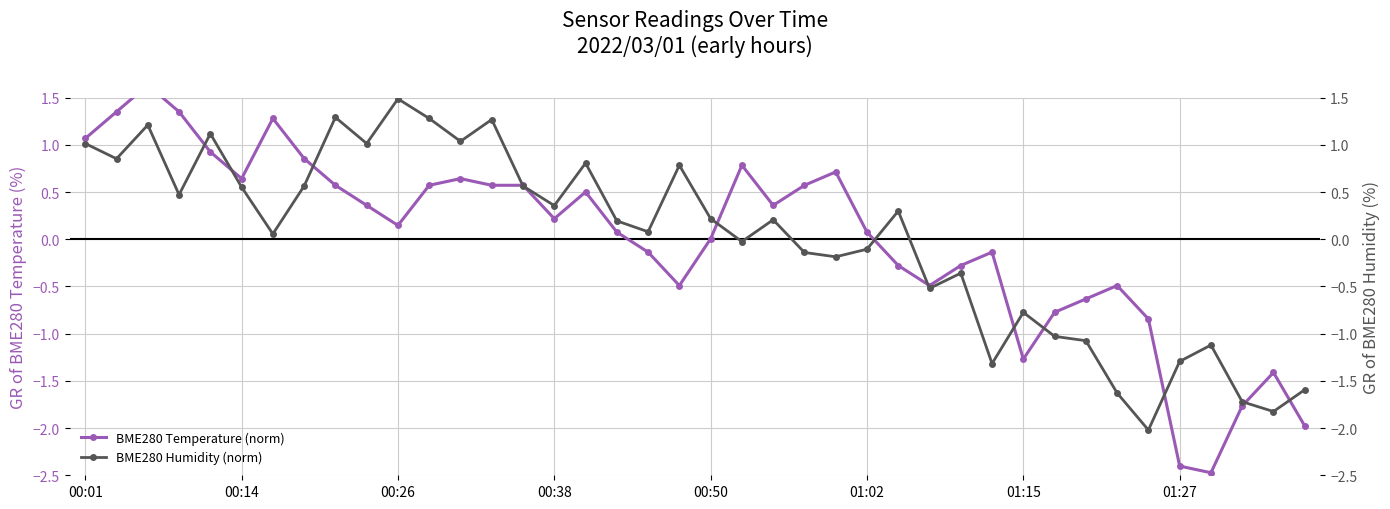

Is the value of BME280 Temperature (norm) at 12 greater than the value of BME280 Humidity (norm) at 36?

Yes